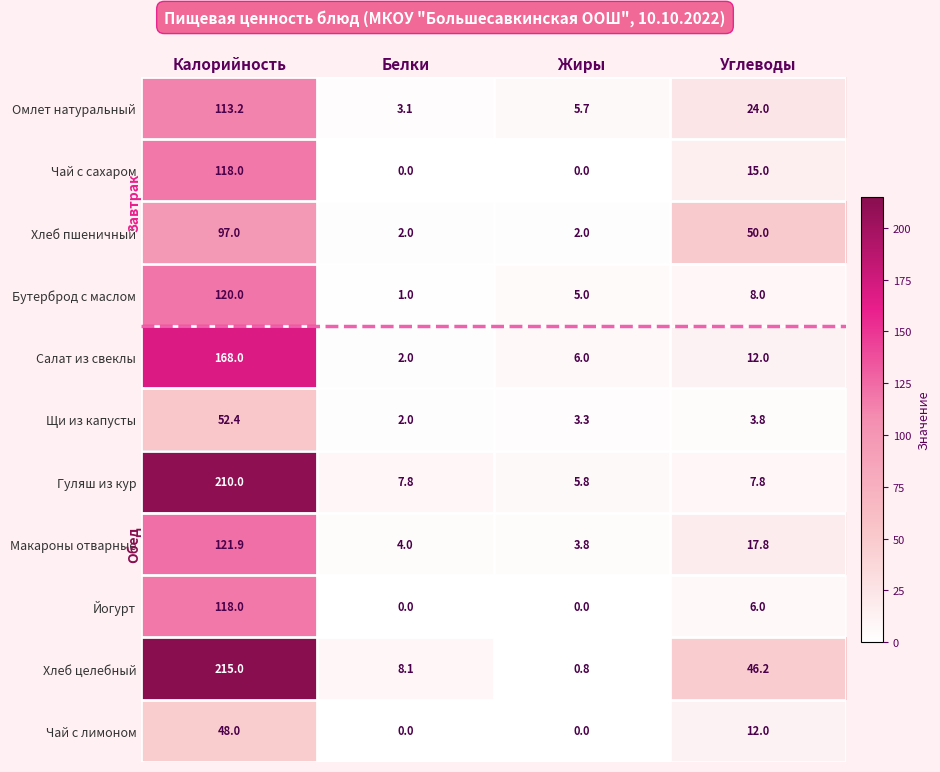

Between Белки and Углеводы, which series saw the biggest shift?

Хлеб пшеничный